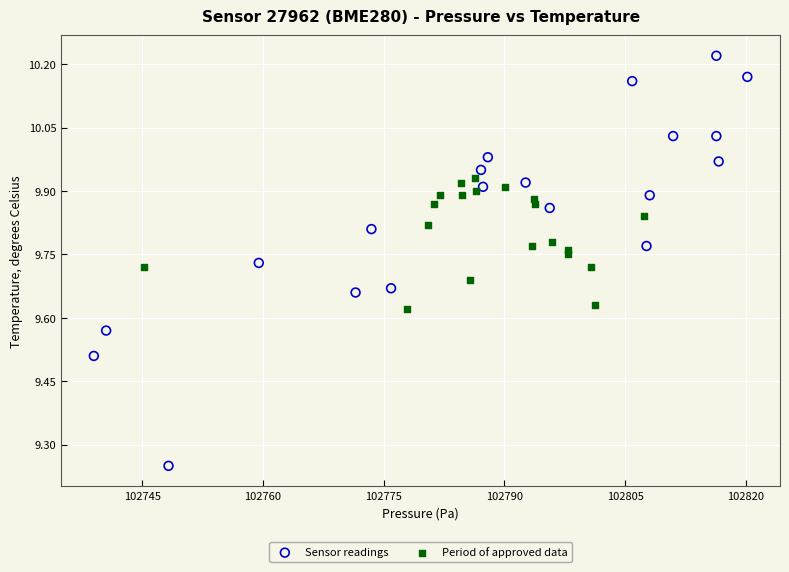

Which series has the largest Y range (max minus min)?

Sensor readings